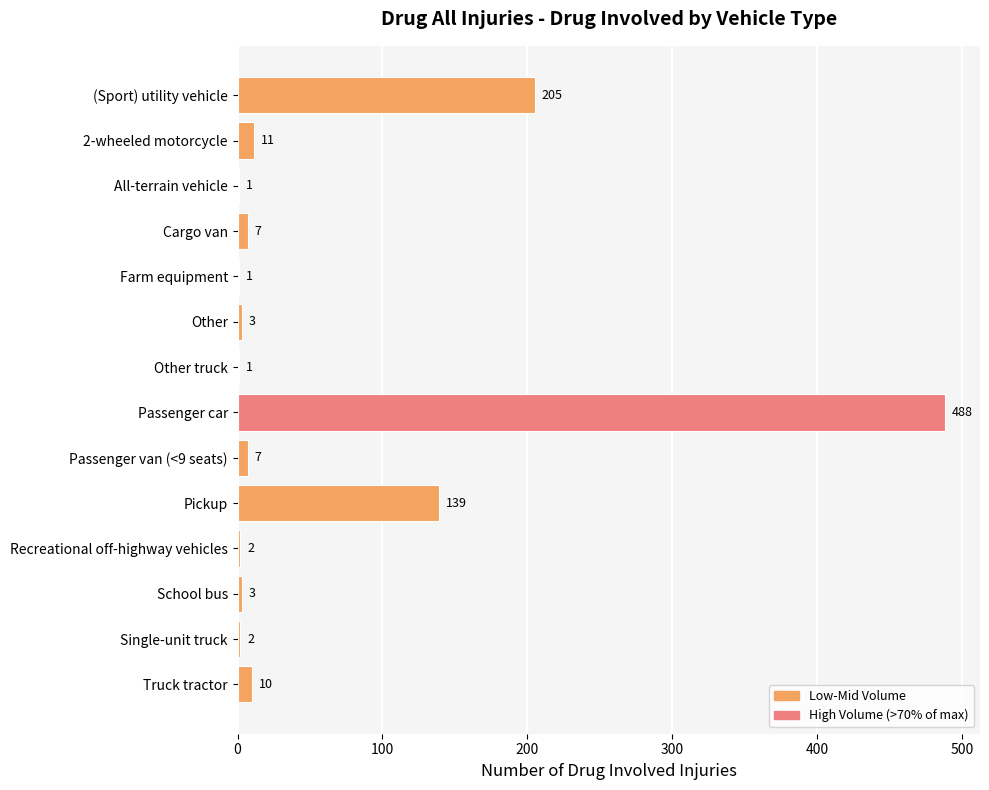

Which label corresponds to the largest value in the chart?

Passenger car